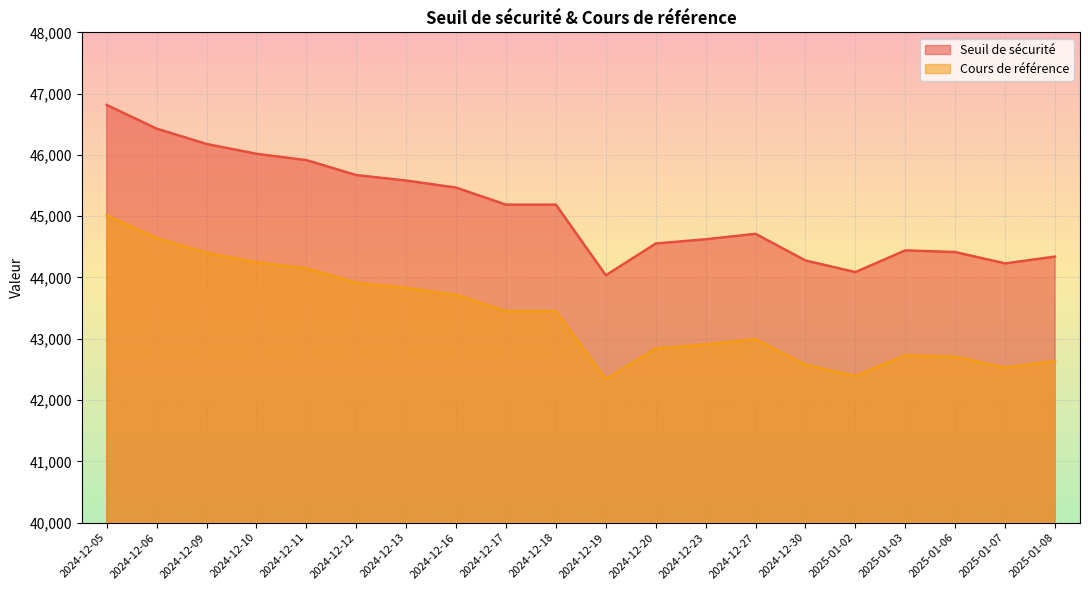

What is the average value of the Seuil de sécurité series?

45108.1